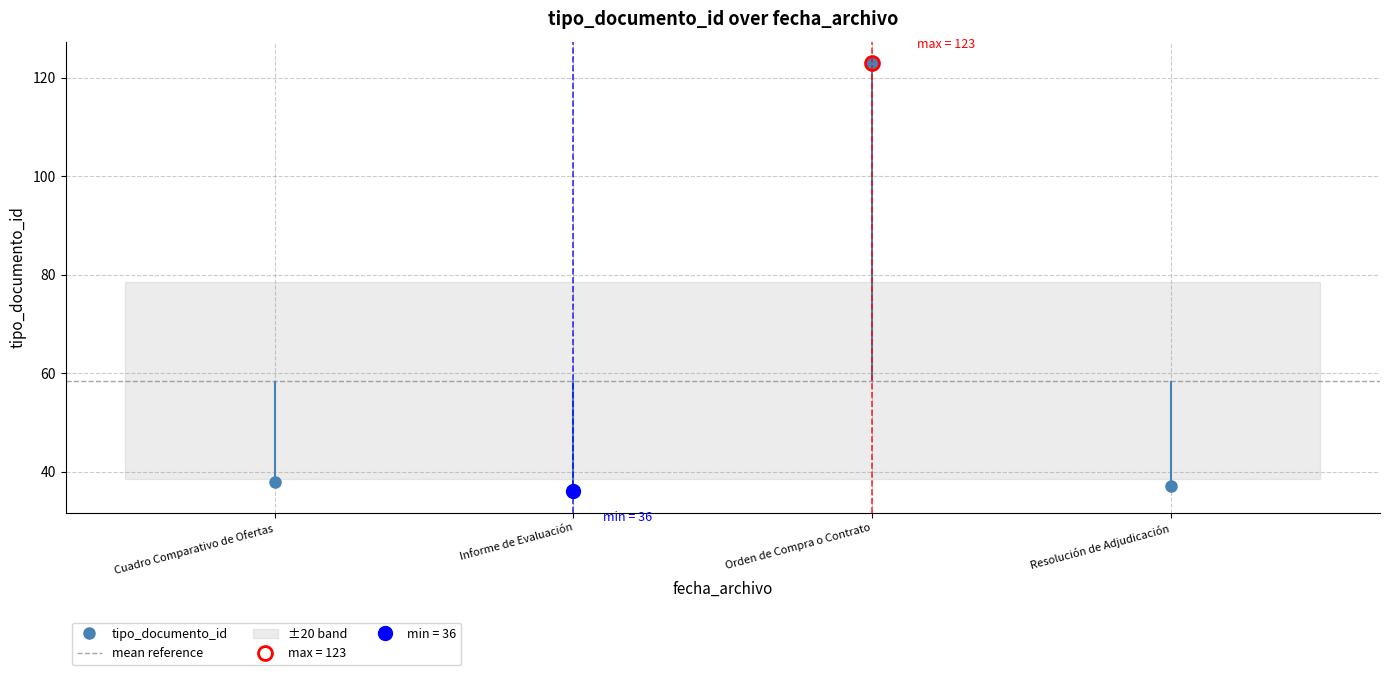

Does the chart have visible grid lines?

Yes